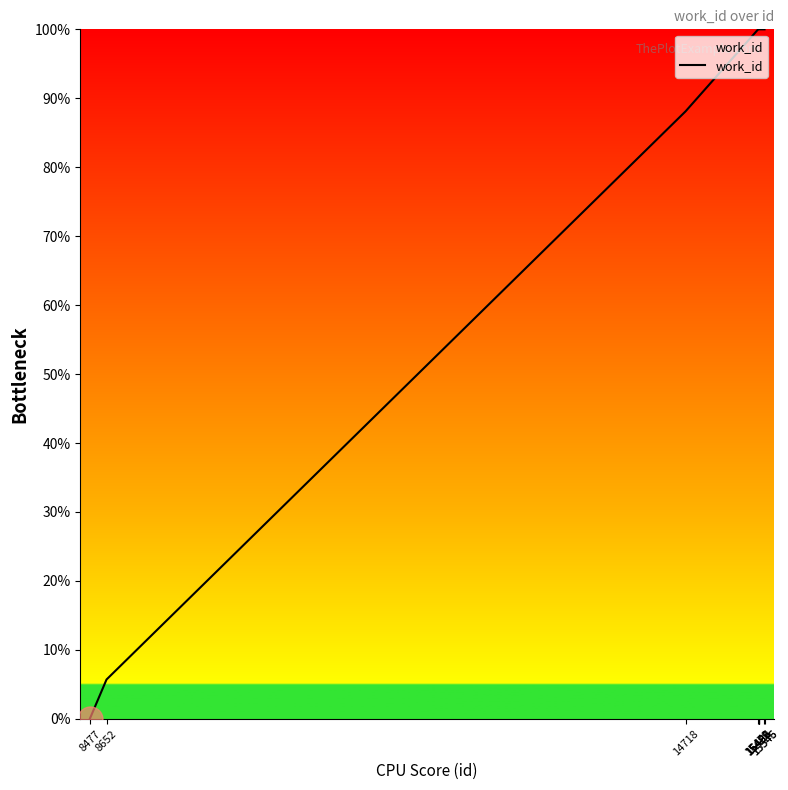

What is the greatest value displayed?

100.0